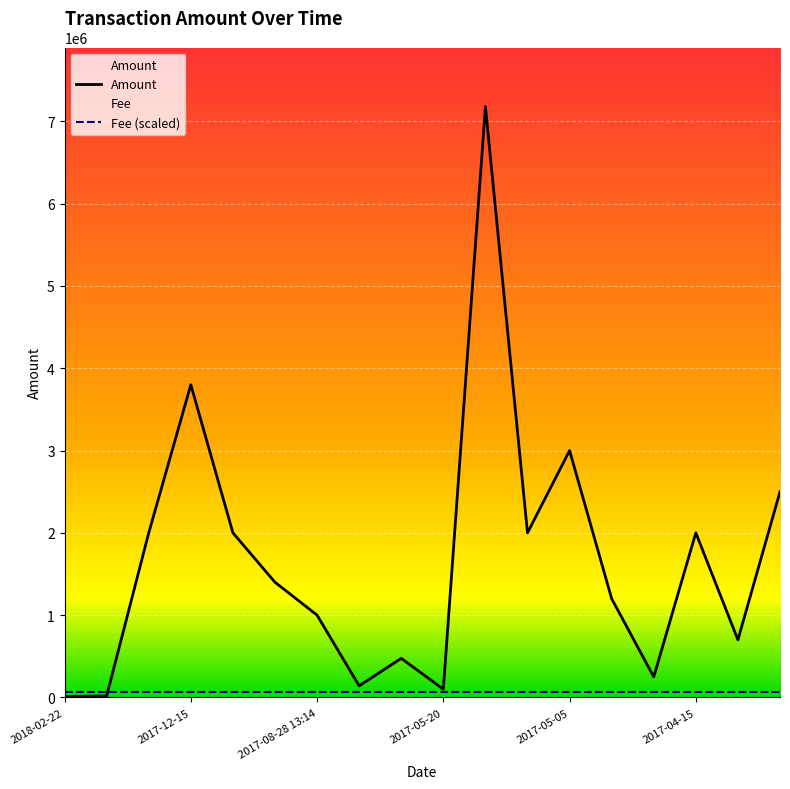

What is the sum of all values?

29774296